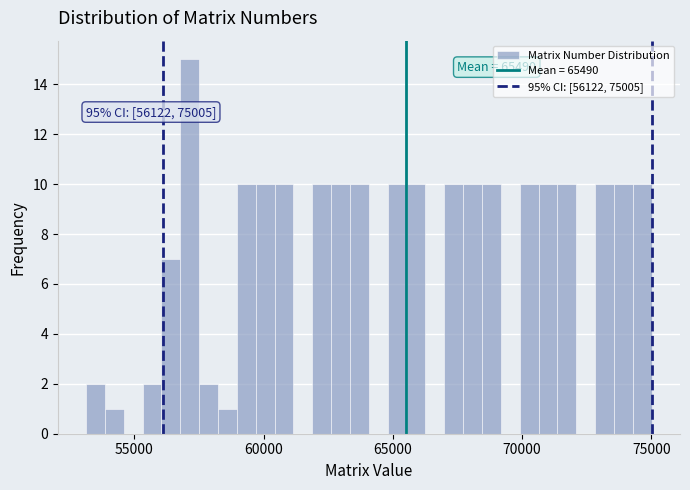

Around what value on the x-axis is the tallest bar? Give the approximate position of its centre, as read against the axis.

57000